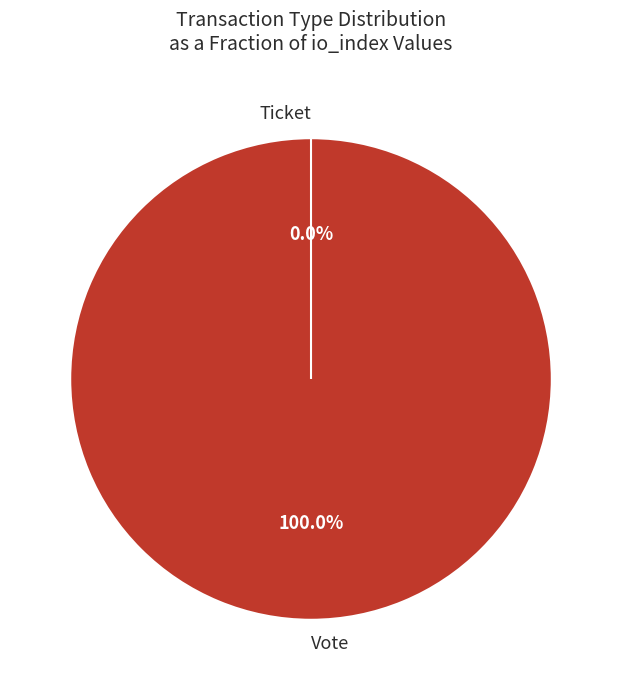

Which category has the biggest portion of the pie?

Vote